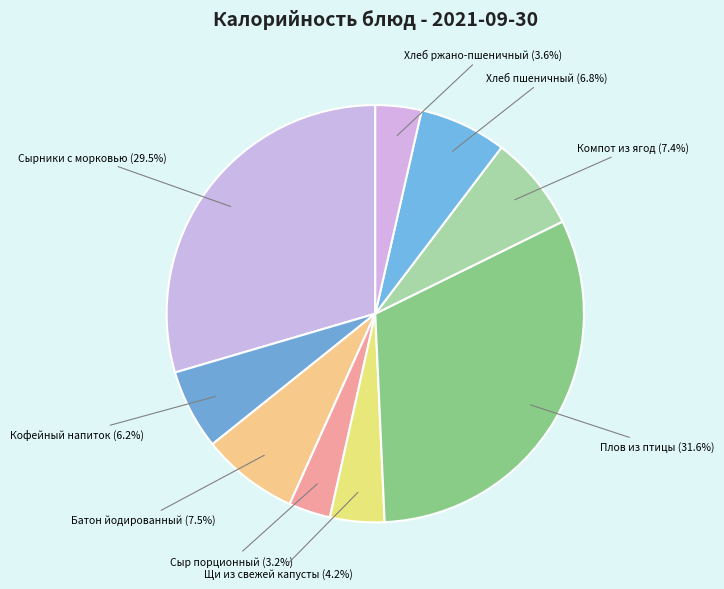

What portion of the pie excludes Хлеб ржано-пшеничный?

96.4%